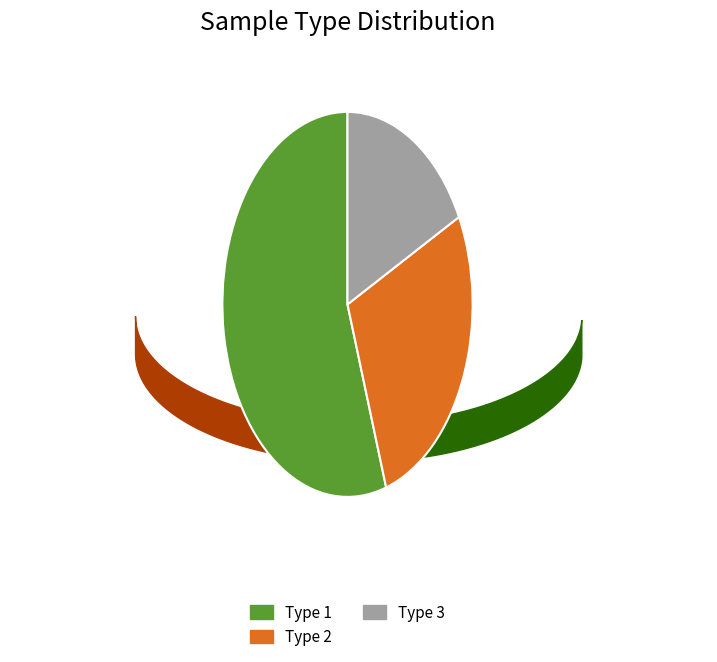

Is there a majority slice in this chart?

Yes